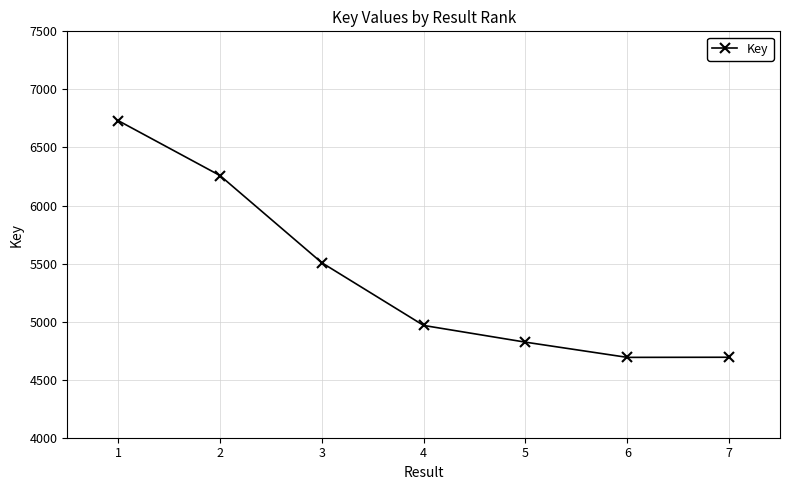

How many values are below 4967?

3